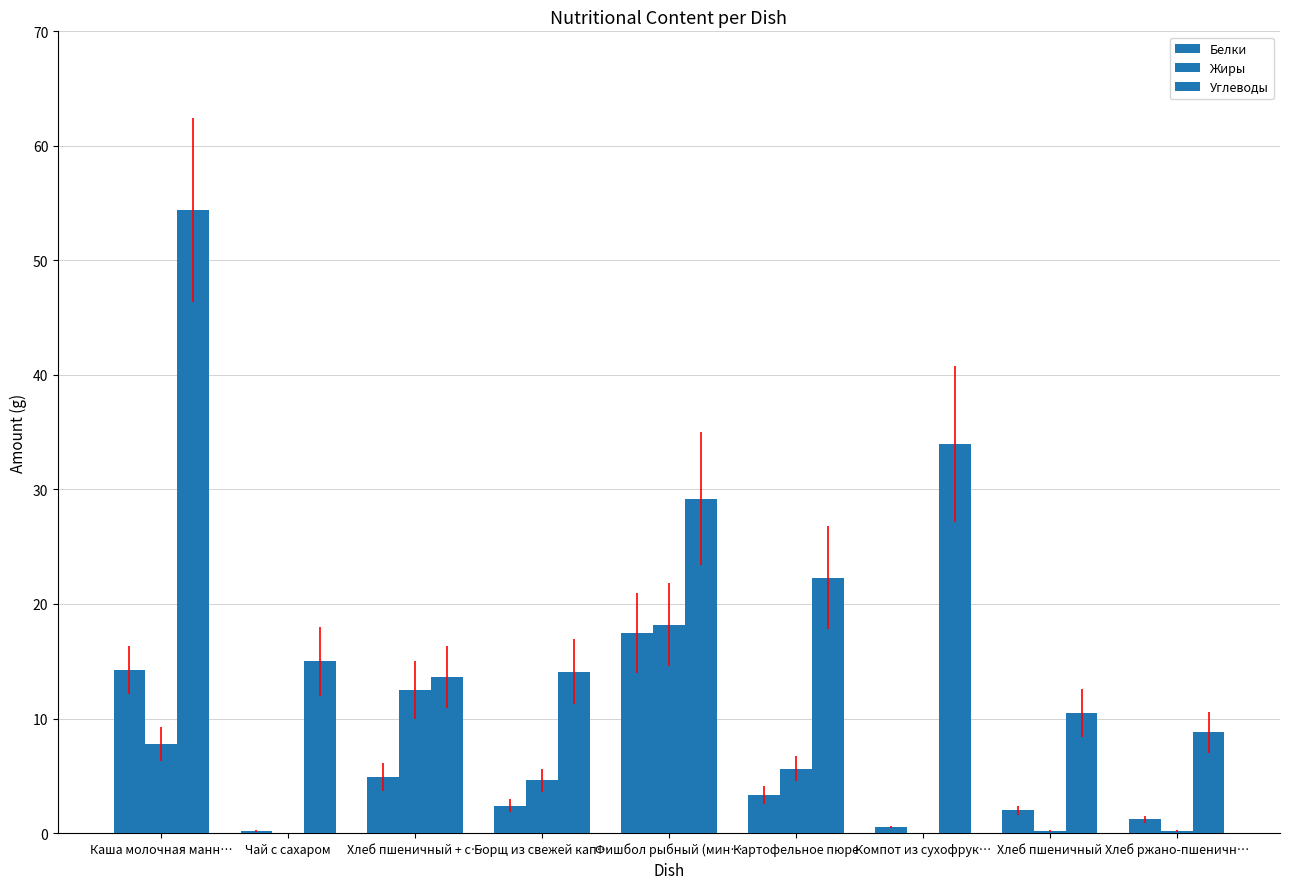

Which series has the widest spread of values?

Углеводы